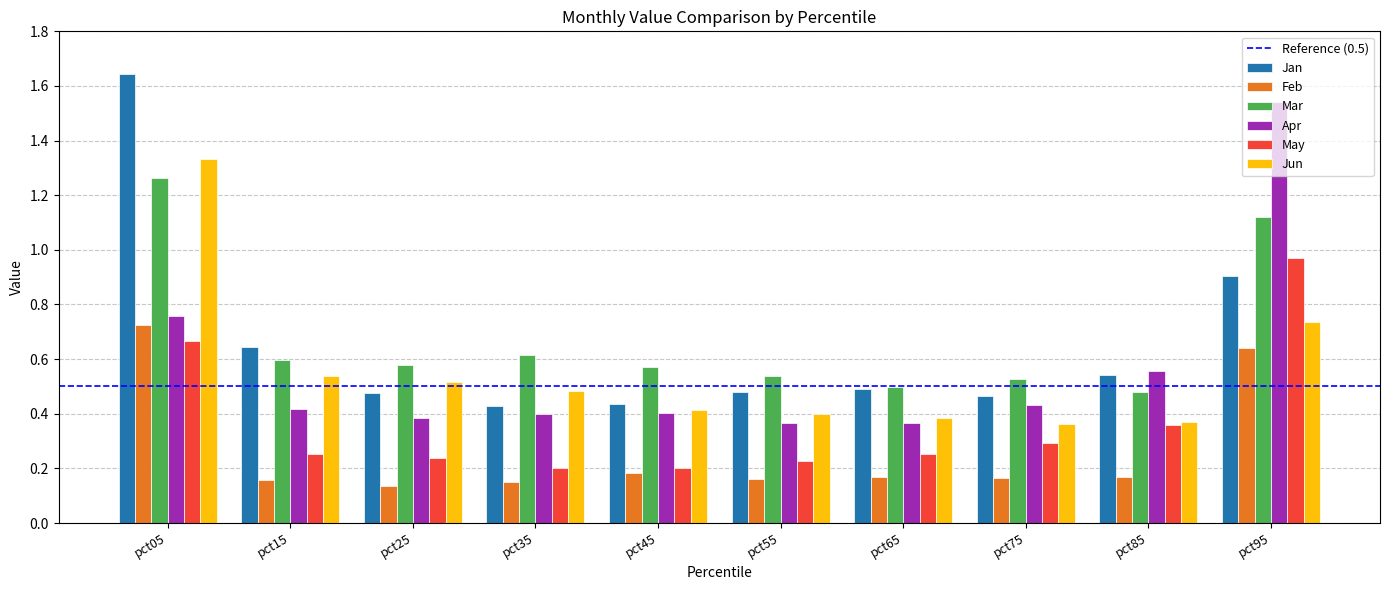

The Feb series shows 0.3 at pct45. True or false?

False